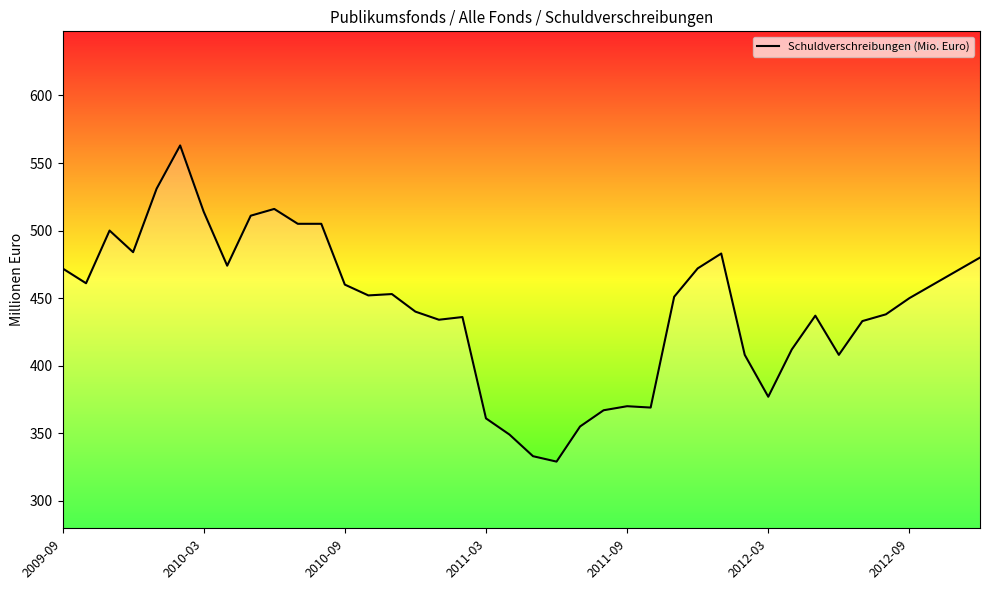

What is the minimum value shown in the chart?

329